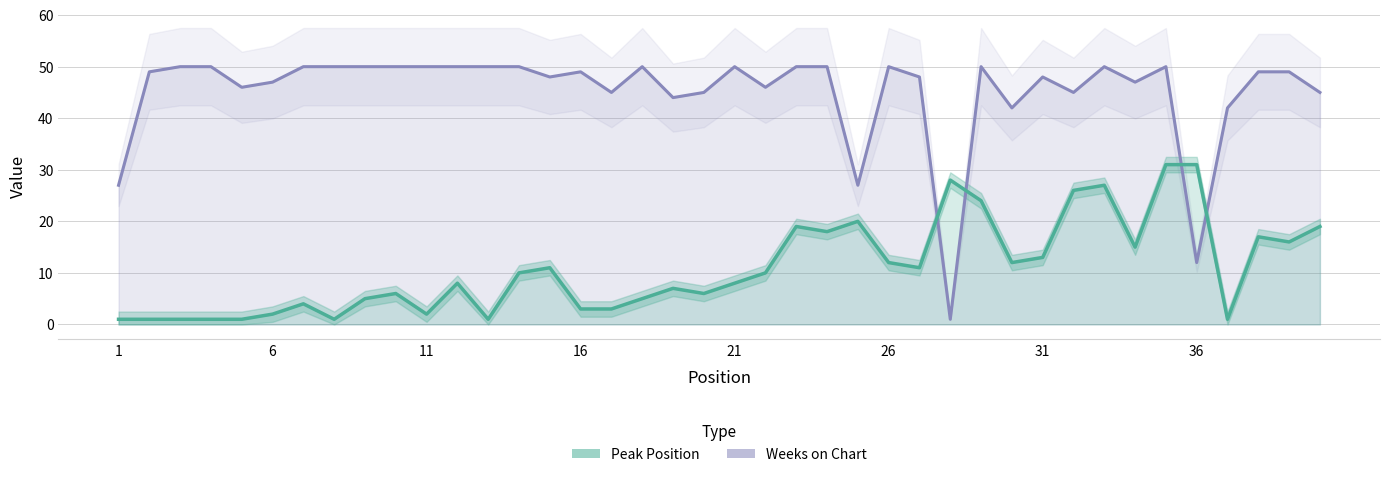

Reading right to left, list all the values displayed in this chart.

Peak Position: 40=19	39=16	38=17	37=1	36=31	35=31	34=15	33=27	32=26	31=13	30=12	29=24	28=28	27=11	26=12	25=20	24=18	23=19	22=10	21=8	20=6	19=7	18=5	17=3	16=3	15=11	14=10	13=1	12=8	11=2	10=6	9=5	8=1	7=4	6=2	5=1	4=1	3=1	2=1	1=1
Weeks on Chart: 40=45	39=49	38=49	37=42	36=12	35=50	34=47	33=50	32=45	31=48	30=42	29=50	28=1	27=48	26=50	25=27	24=50	23=50	22=46	21=50	20=45	19=44	18=50	17=45	16=49	15=48	14=50	13=50	12=50	11=50	10=50	9=50	8=50	7=50	6=47	5=46	4=50	3=50	2=49	1=27